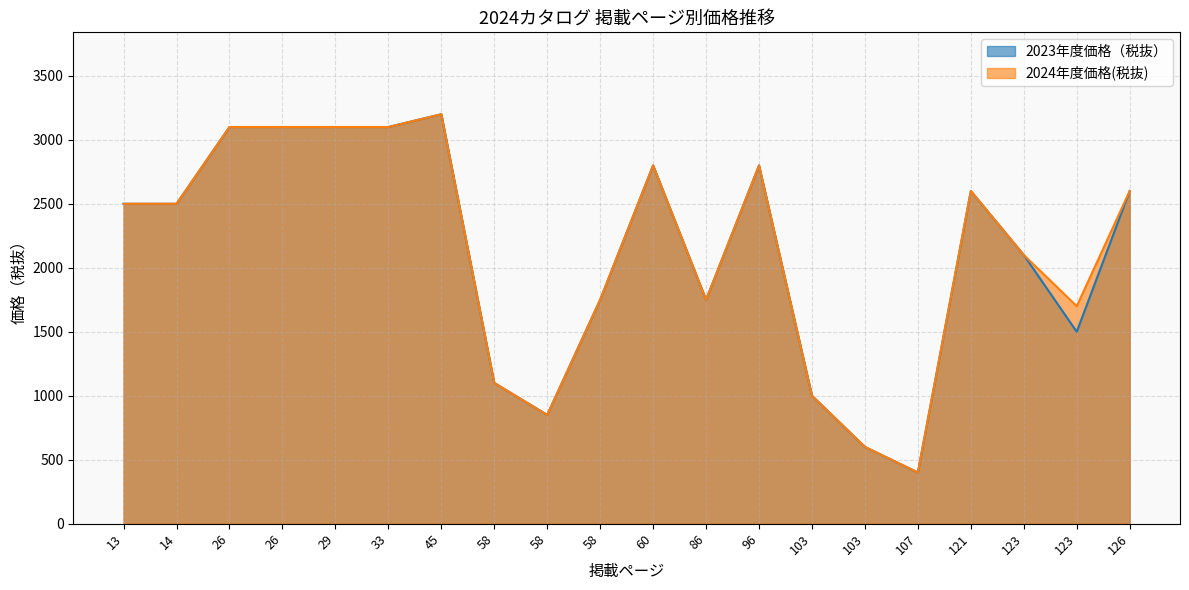

In 2023年度価格（税抜）, how many points are lower than both neighbors (excluding endpoints)?

4